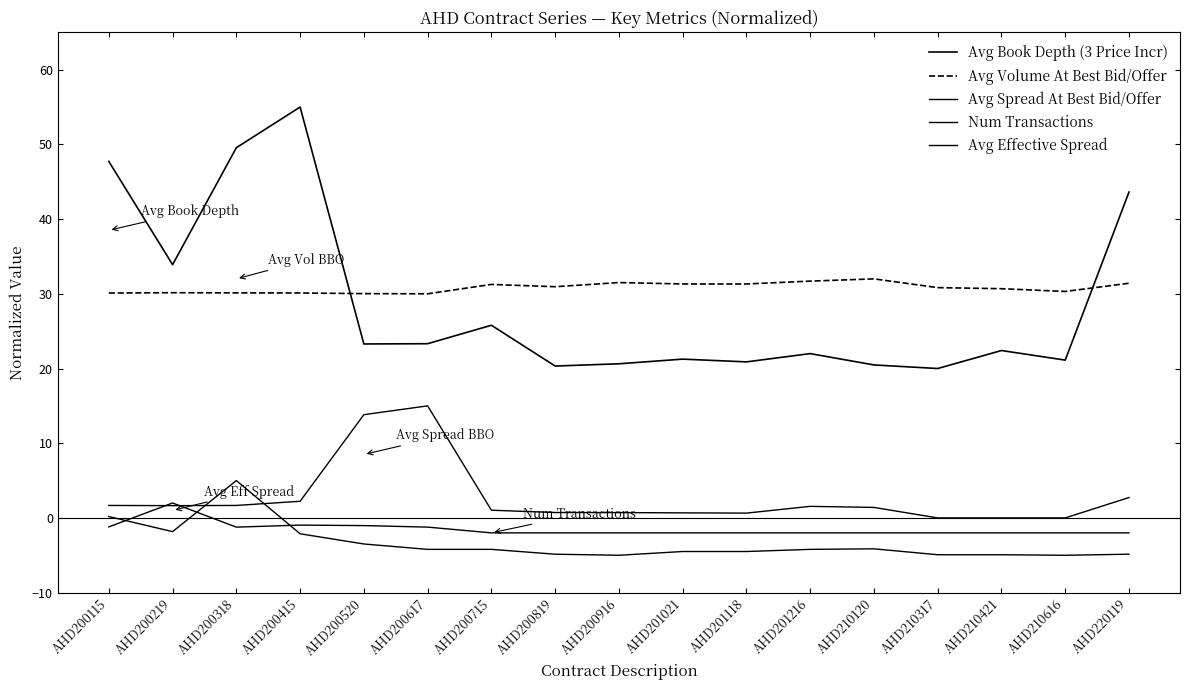

True or false: Avg Spread At Best Bid/Offer and Avg Volume At Best Bid/Offer intersect in this chart.

False